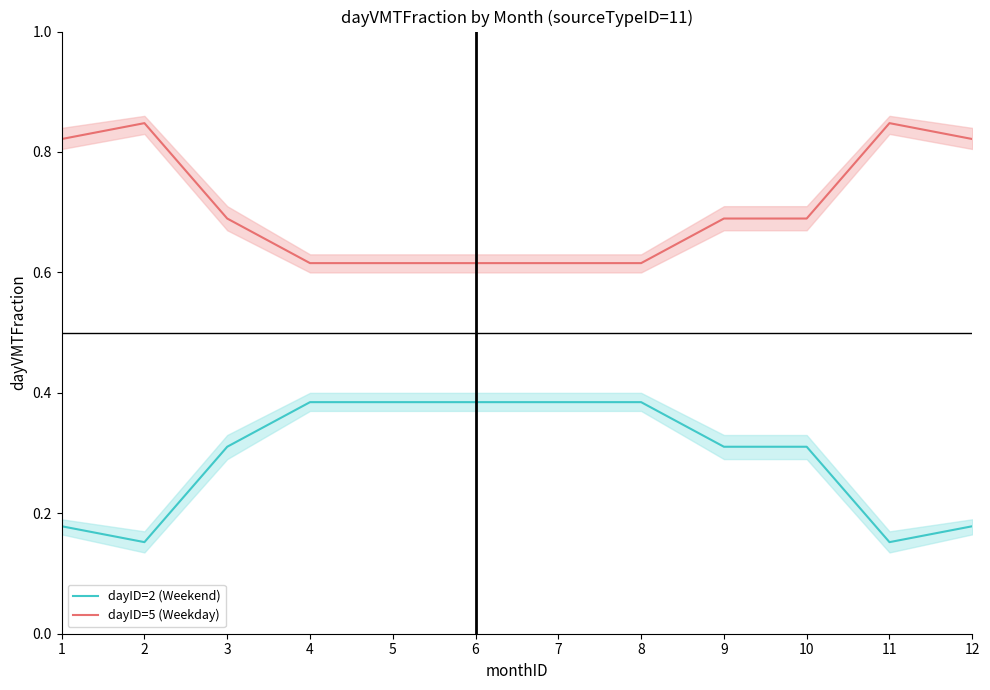

Reading right to left, list all the values displayed in this chart.

dayID=2 (Weekend): 12=0.2	11=0.2	10=0.3	9=0.3	8=0.4	7=0.4	6=0.4	5=0.4	4=0.4	3=0.3	2=0.2	1=0.2
dayID=5 (Weekday): 12=0.8	11=0.8	10=0.7	9=0.7	8=0.6	7=0.6	6=0.6	5=0.6	4=0.6	3=0.7	2=0.8	1=0.8